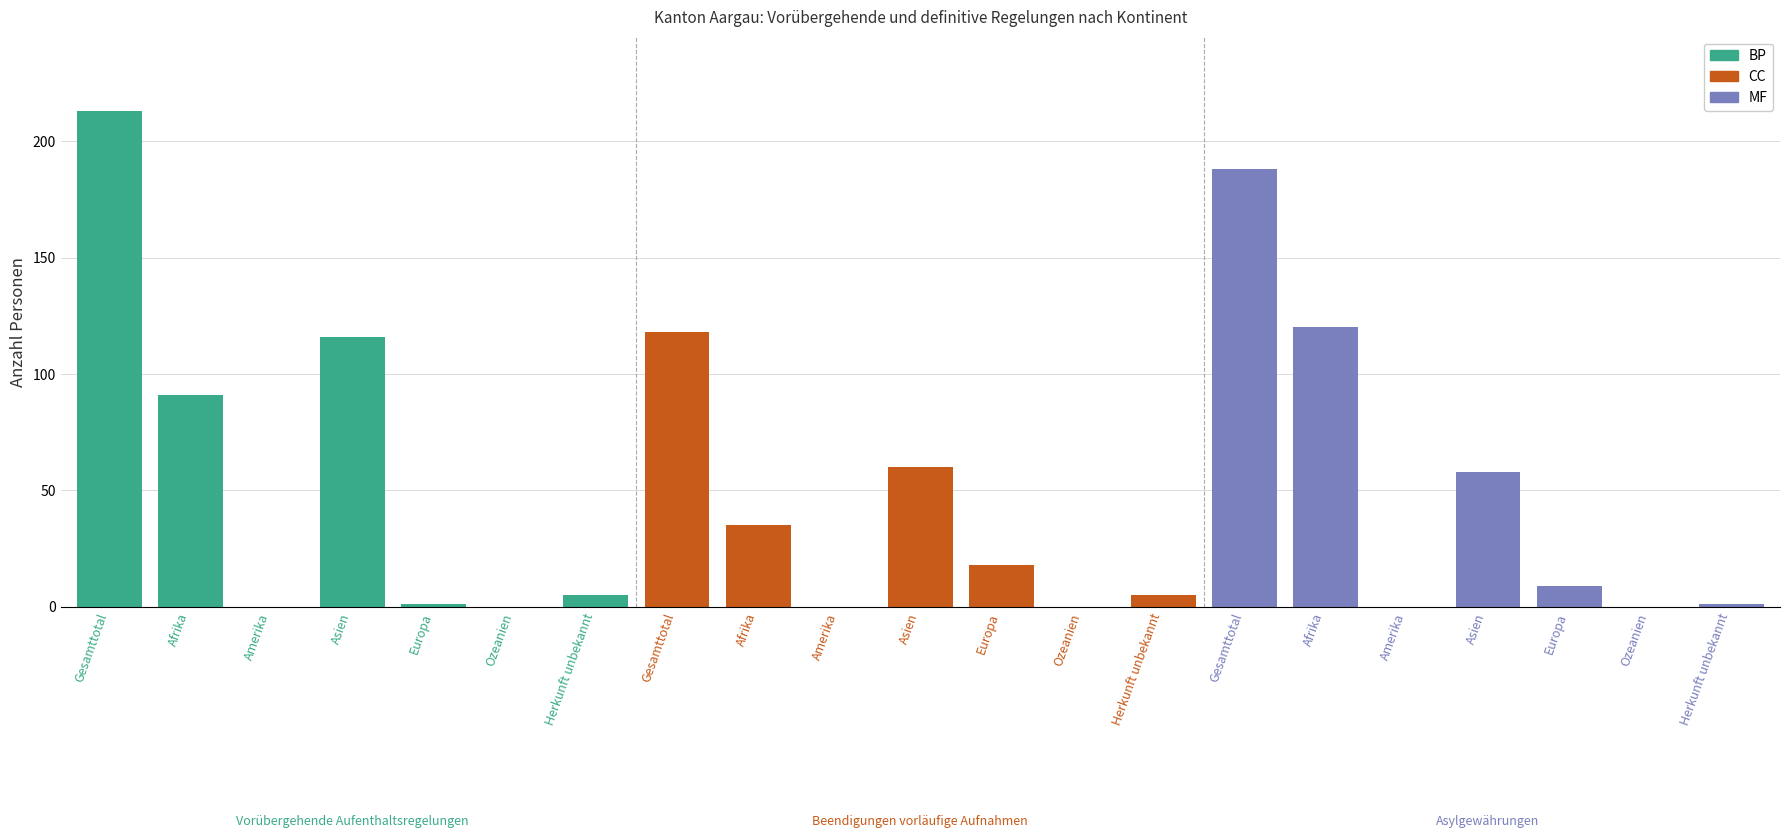

Which series changed the most between Amerika and Herkunft unbekannt?

BP